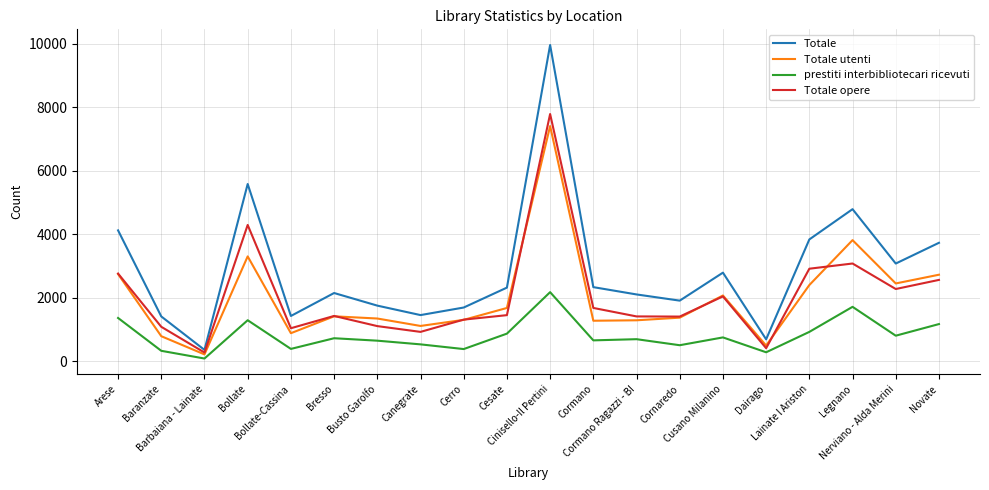

At which label does Totale utenti first exceed 1412?

Arese